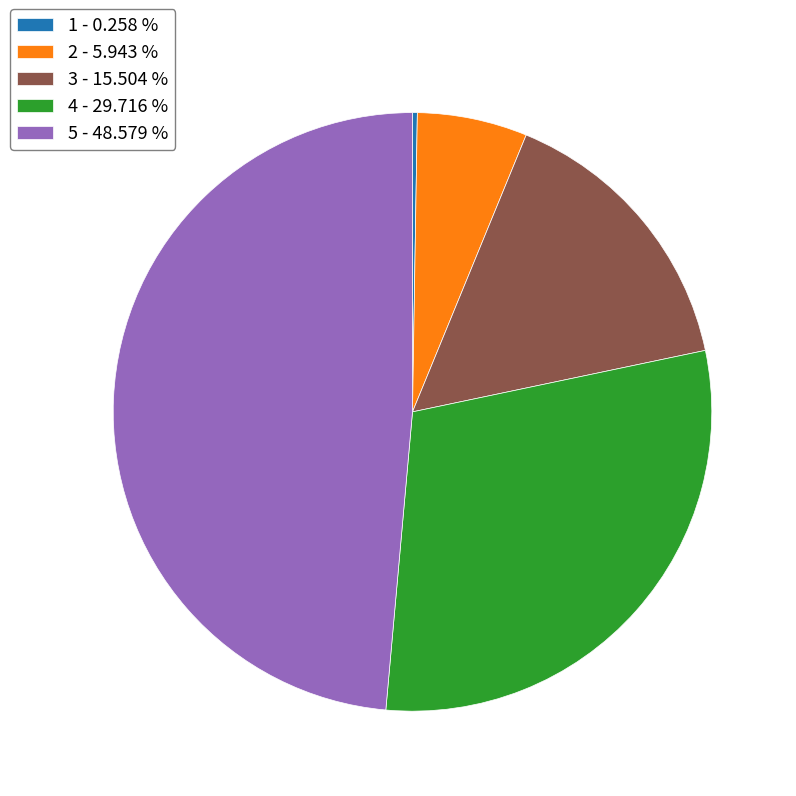

Is there a majority slice in this chart?

No